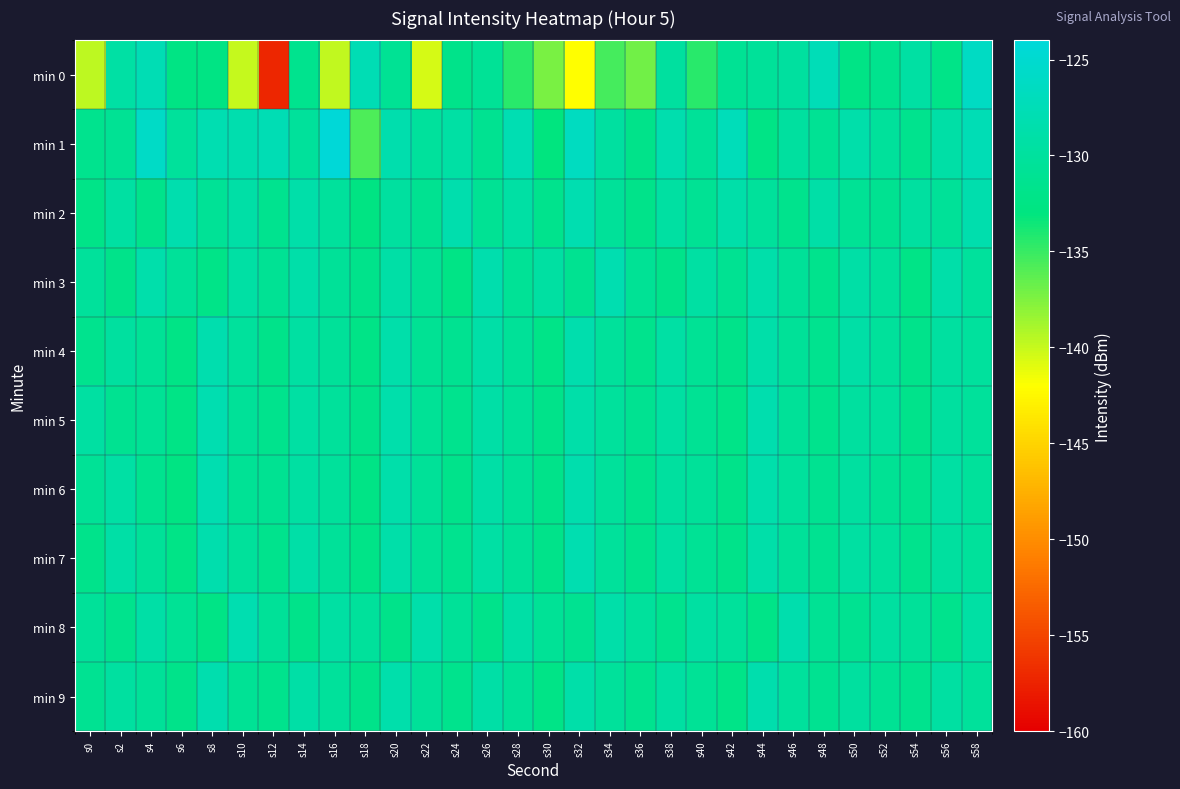

Reading left to right, transcribe all the data shown in this chart.

min 0: s0=-139.6	s2=-129.3	s4=-127.7	s6=-132.5	s8=-132.4	s10=-140.0	s12=-157.2	s14=-131.6	s16=-139.8	s18=-127.7	s20=-130.9	s22=-140.6	s24=-132.0	s26=-130.7	s28=-134.4	s30=-137.3	s32=-142.1	s34=-135.4	s36=-137.0	s38=-129.8	s40=-134.5	s42=-130.9	s44=-130.4	s46=-129.9	s48=-127.4	s50=-132.4	s52=-131.5	s54=-129.5	s56=-132.0	s58=-126.1
min 1: s0=-131.6	s2=-131.0	s4=-126.0	s6=-130.3	s8=-128.0	s10=-128.3	s12=-127.7	s14=-130.3	s16=-124.2	s18=-135.8	s20=-128.5	s22=-130.1	s24=-129.3	s26=-131.2	s28=-127.8	s30=-133.1	s32=-126.5	s34=-129.7	s36=-131.9	s38=-128.3	s40=-130.6	s42=-127.1	s44=-132.4	s46=-129.8	s48=-131.0	s50=-128.7	s52=-130.2	s54=-131.5	s56=-129.1	s58=-127.6
min 2: s0=-132.1	s2=-129.5	s4=-131.8	s6=-128.3	s8=-130.7	s10=-129.2	s12=-131.4	s14=-128.9	s16=-130.1	s18=-132.6	s20=-129.8	s22=-131.2	s24=-128.5	s26=-130.9	s28=-129.3	s30=-131.6	s32=-128.1	s34=-130.4	s36=-132.0	s38=-129.6	s40=-131.0	s42=-128.8	s44=-130.3	s46=-131.7	s48=-129.0	s50=-130.8	s52=-131.3	s54=-129.7	s56=-130.5	s58=-128.4
min 3: s0=-130.2	s2=-131.9	s4=-128.6	s6=-130.4	s8=-132.1	s10=-129.3	s12=-131.0	s14=-128.8	s16=-130.6	s18=-131.8	s20=-129.1	s22=-130.9	s24=-132.3	s26=-128.4	s28=-130.7	s30=-129.5	s32=-131.2	s34=-128.2	s36=-130.8	s38=-132.0	s40=-129.4	s42=-131.1	s44=-128.7	s46=-130.5	s48=-131.6	s50=-129.2	s52=-130.3	s54=-132.2	s56=-128.9	s58=-130.1
min 4: s0=-131.5	s2=-129.8	s4=-130.7	s6=-132.4	s8=-128.3	s10=-130.1	s12=-131.9	s14=-129.6	s16=-130.4	s18=-132.2	s20=-128.7	s22=-130.9	s24=-131.3	s26=-129.0	s28=-130.6	s30=-132.1	s32=-128.5	s34=-130.2	s36=-131.7	s38=-129.3	s40=-130.8	s42=-132.0	s44=-128.9	s46=-130.5	s48=-131.4	s50=-129.1	s52=-130.3	s54=-131.8	s56=-129.7	s58=-130.0
min 5: s0=-129.5	s2=-131.2	s4=-130.8	s6=-132.3	s8=-128.1	s10=-130.6	s12=-131.7	s14=-129.4	s16=-130.2	s18=-132.0	s20=-128.6	s22=-130.7	s24=-131.5	s26=-129.2	s28=-130.4	s30=-131.9	s32=-128.8	s34=-130.1	s36=-131.3	s38=-129.6	s40=-130.9	s42=-132.1	s44=-128.3	s46=-130.5	s48=-131.6	s50=-129.8	s52=-130.0	s54=-131.8	s56=-129.9	s58=-130.3
min 6: s0=-130.7	s2=-129.3	s4=-131.4	s6=-132.6	s8=-128.2	s10=-130.8	s12=-131.1	s14=-129.5	s16=-130.3	s18=-132.4	s20=-128.7	s22=-130.5	s24=-131.8	s26=-129.1	s28=-130.6	s30=-132.0	s32=-128.4	s34=-130.2	s36=-131.6	s38=-129.8	s40=-130.4	s42=-131.9	s44=-128.6	s46=-130.1	s48=-131.3	s50=-129.7	s52=-130.9	s54=-131.5	s56=-129.4	s58=-130.2
min 7: s0=-131.8	s2=-129.2	s4=-130.6	s6=-132.2	s8=-128.5	s10=-130.3	s12=-131.7	s14=-129.0	s16=-130.4	s18=-132.1	s20=-128.8	s22=-130.7	s24=-131.4	s26=-129.3	s28=-130.5	s30=-131.9	s32=-128.1	s34=-130.2	s36=-131.6	s38=-129.5	s40=-130.8	s42=-132.0	s44=-128.9	s46=-130.4	s48=-131.2	s50=-129.6	s52=-130.1	s54=-131.7	s56=-129.8	s58=-130.3
min 8: s0=-130.4	s2=-131.6	s4=-129.1	s6=-130.8	s8=-132.3	s10=-128.2	s12=-130.6	s14=-131.9	s16=-129.4	s18=-130.2	s20=-132.0	s22=-128.7	s24=-130.5	s26=-131.8	s28=-129.2	s30=-130.7	s32=-131.3	s34=-128.9	s36=-130.1	s38=-131.5	s40=-129.6	s42=-130.3	s44=-132.1	s46=-128.4	s48=-130.9	s50=-131.2	s52=-129.7	s54=-130.4	s56=-131.6	s58=-129.3
min 9: s0=-131.1	s2=-129.7	s4=-130.5	s6=-132.0	s8=-128.3	s10=-130.8	s12=-131.6	s14=-129.2	s16=-130.3	s18=-131.9	s20=-128.6	s22=-130.4	s24=-131.7	s26=-129.1	s28=-130.6	s30=-132.2	s32=-128.8	s34=-130.2	s36=-131.4	s38=-129.5	s40=-130.7	s42=-132.1	s44=-128.4	s46=-130.1	s48=-131.3	s50=-129.8	s52=-130.9	s54=-131.5	s56=-129.6	s58=-130.2